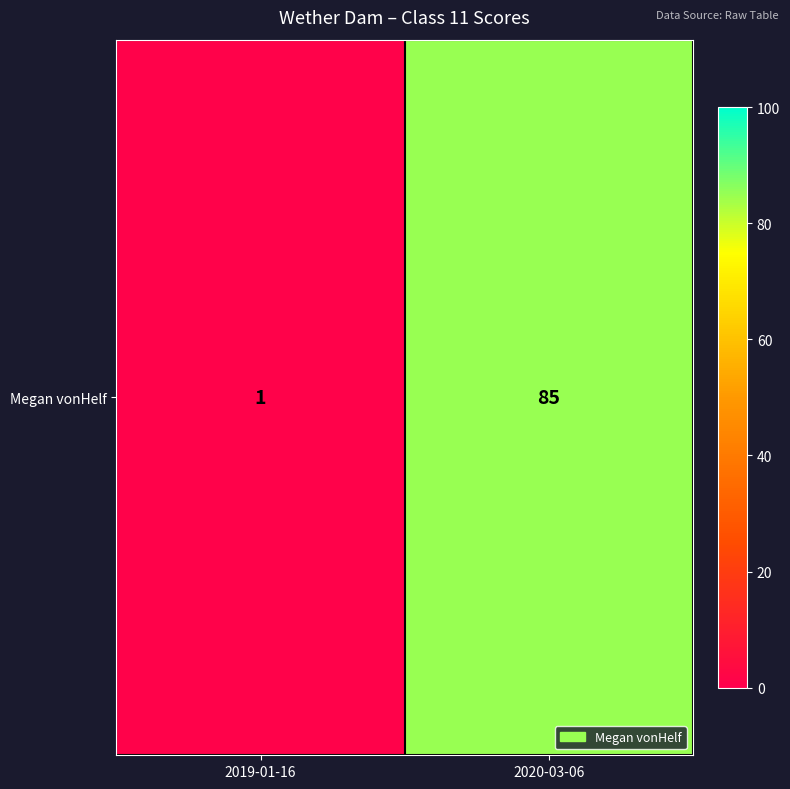

How many values are between 1 and 85?

2